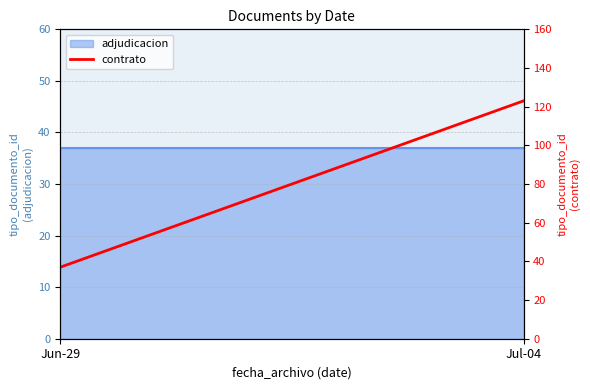

What is the change in value from Jun-29 to Jul-04?

+86